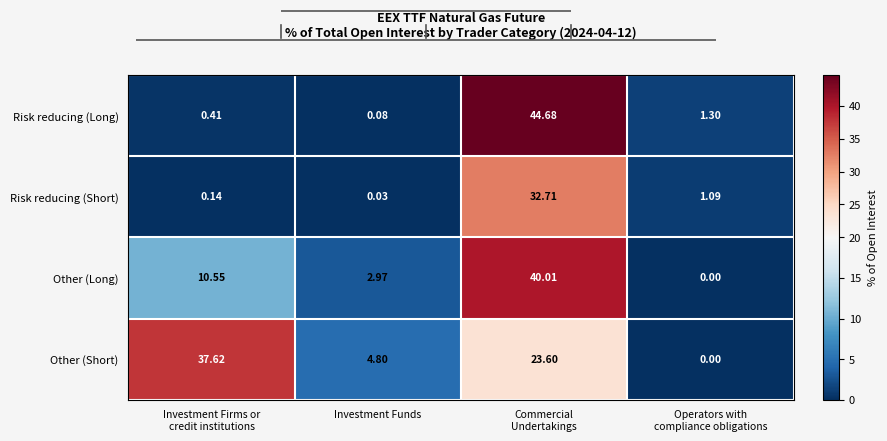

Rank the series by their maximum value, from highest to lowest.

Risk reducing (Long), Other (Long), Other (Short), Risk reducing (Short)